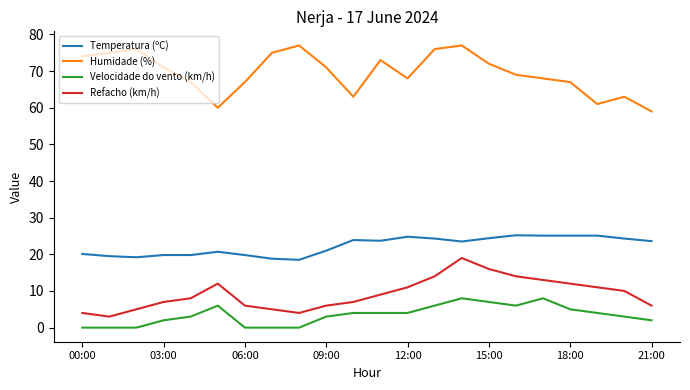

Which series has the largest range (max minus min)?

Humidade (%)